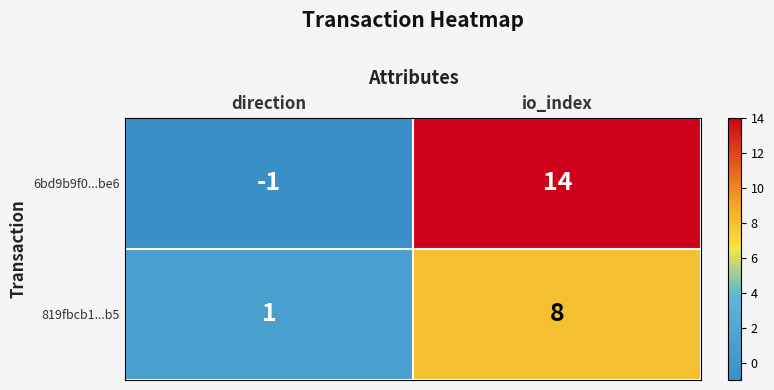

True or false: 6bd9b9f0...be6 has a value of 14 at io_index.

True